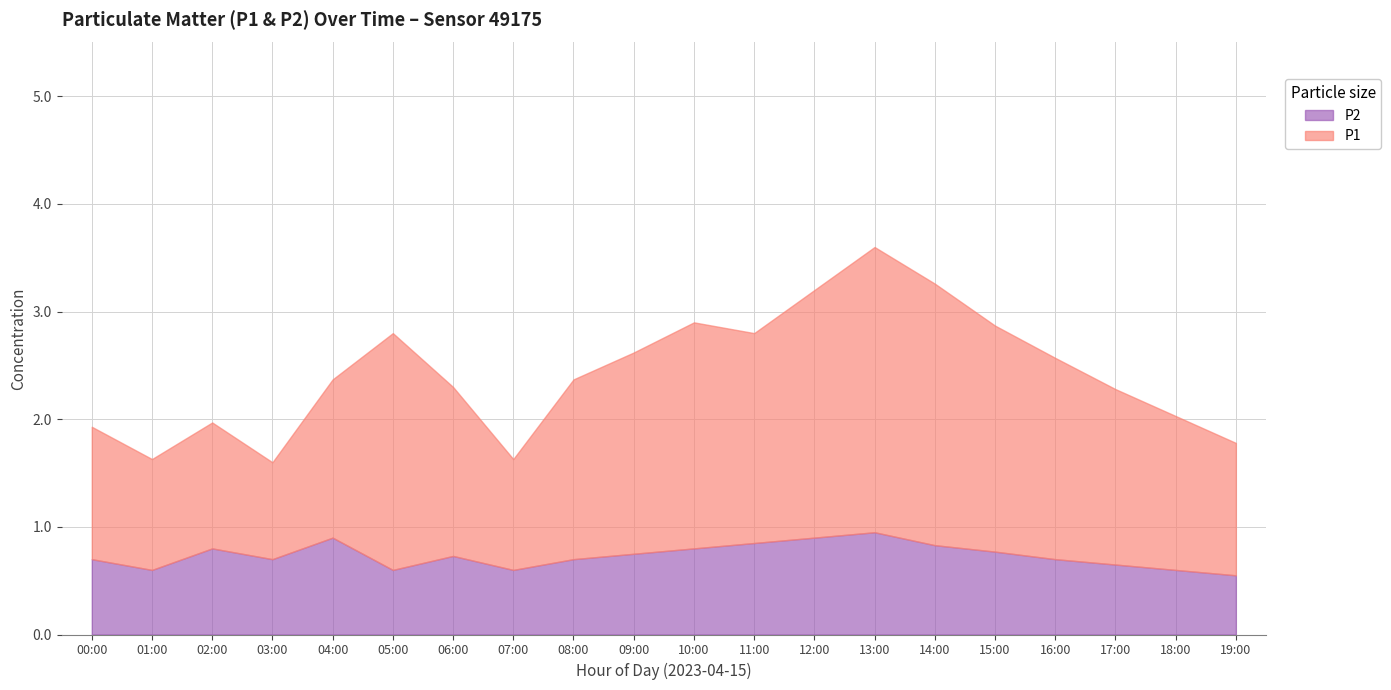

At how many categories does at least one series exceed 1?

19